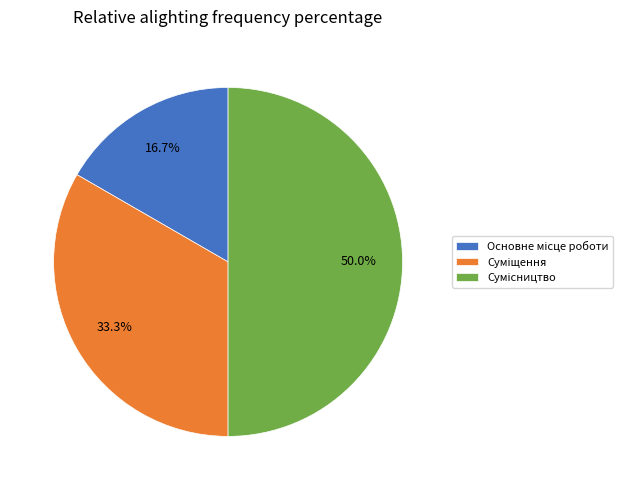

How many segments does this pie chart have?

3